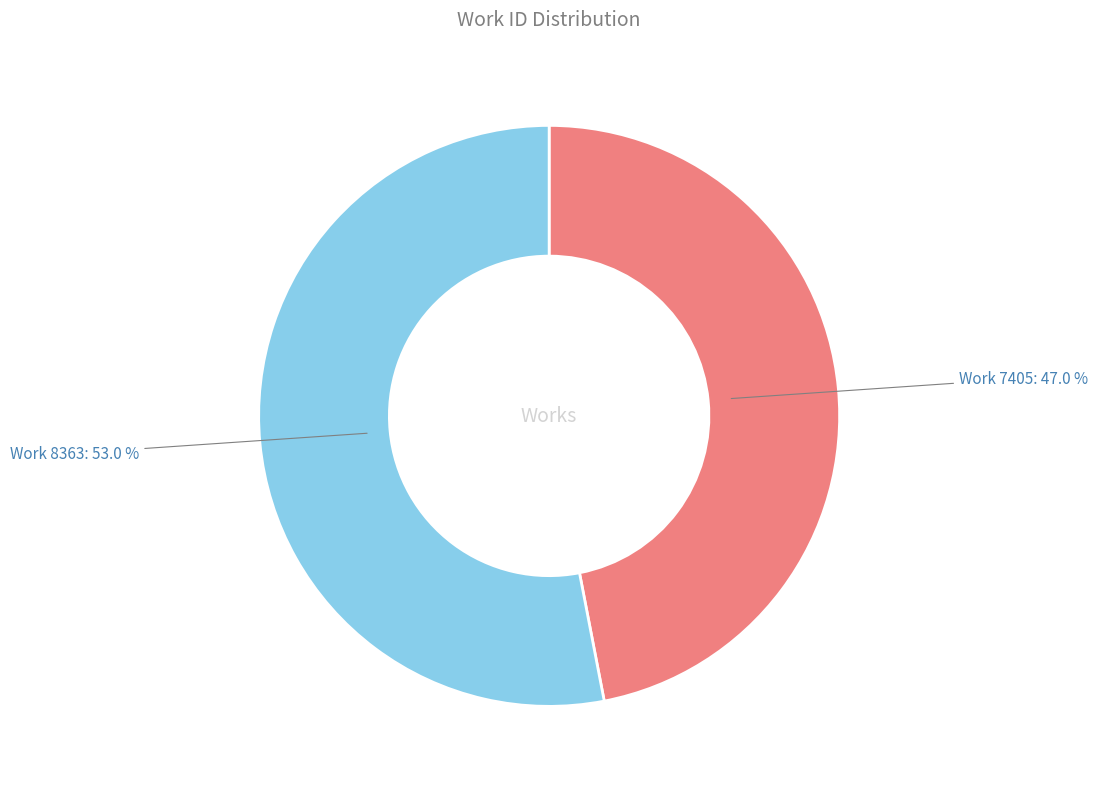

To the nearest percent, what percentage of the pie is Work 7405?

47%